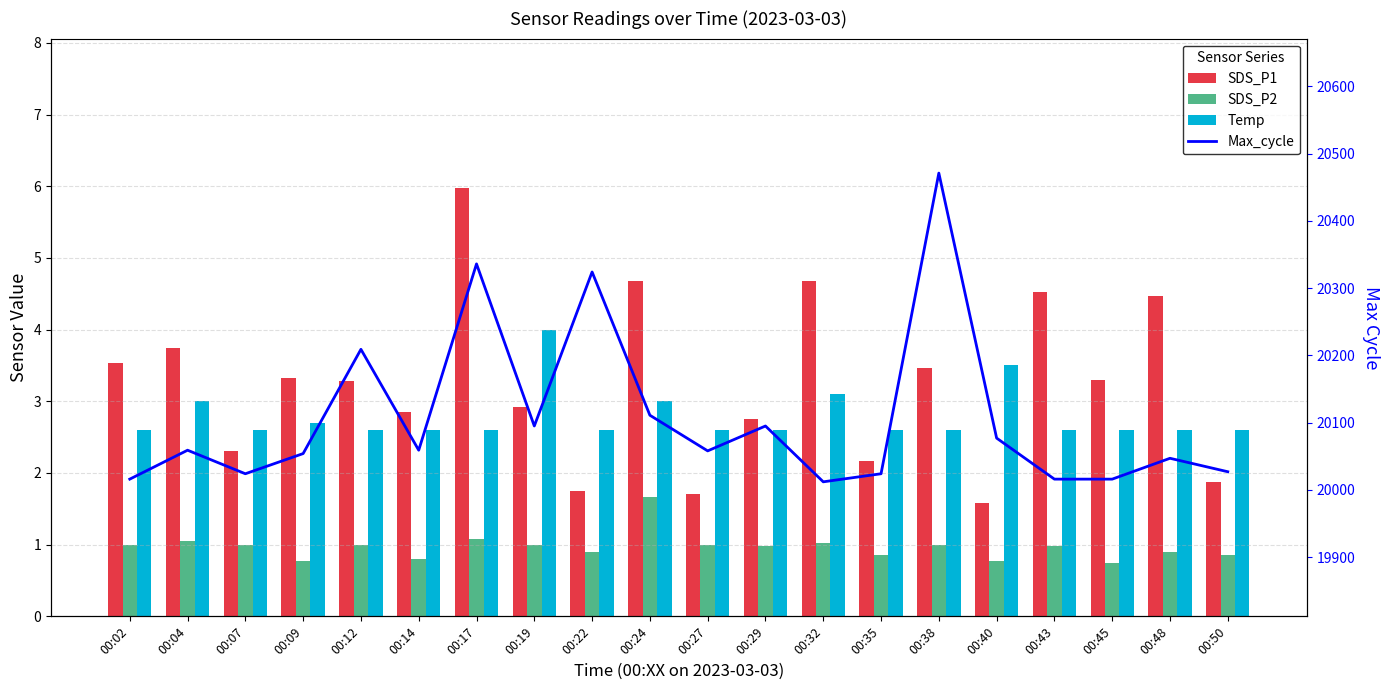

At which category is the sum across all series the highest?

00:38